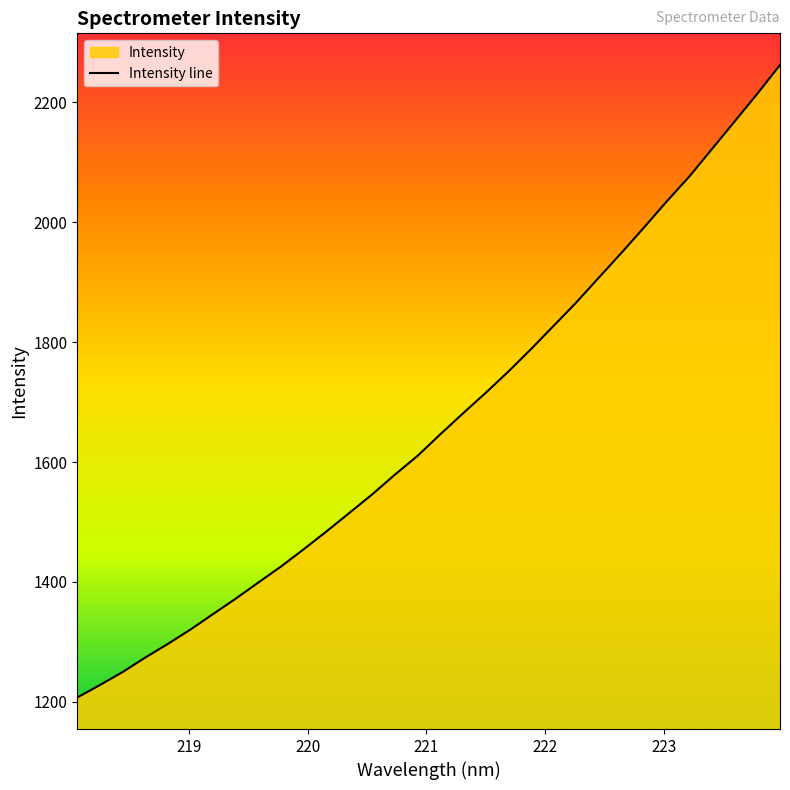

What is the value of the 21st point from the left?

1788.1